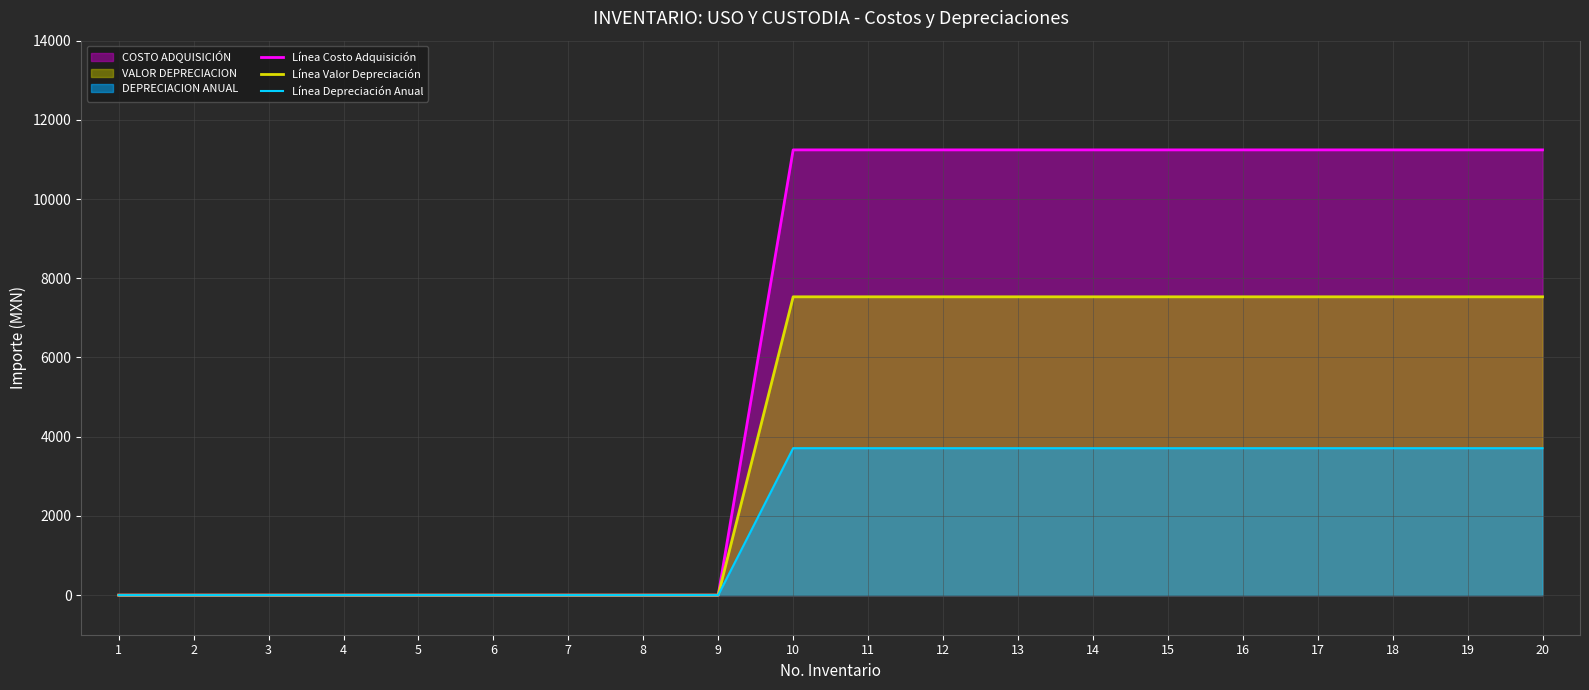

Between 1 and 12, which is larger?

12